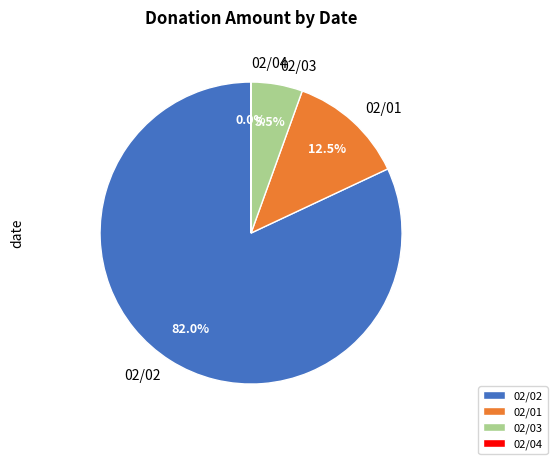

To the nearest percent, what is the difference between the largest and smallest slice percentages?

82%